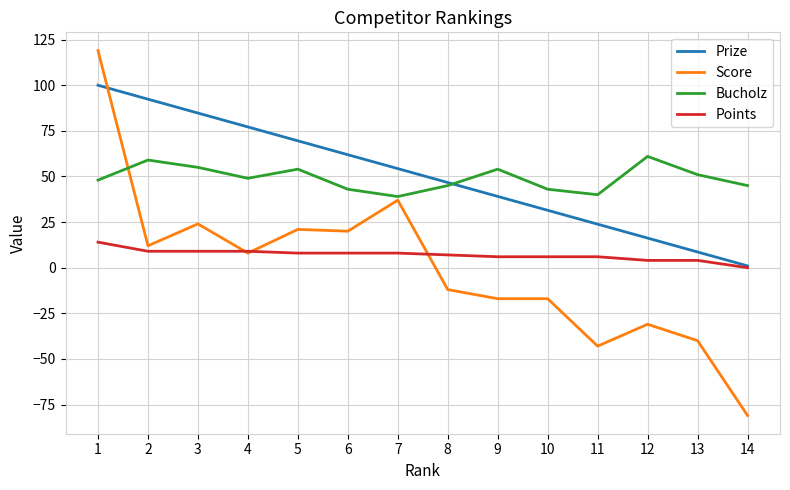

Is the value of Score at 11 greater than the value of Points at 11?

No